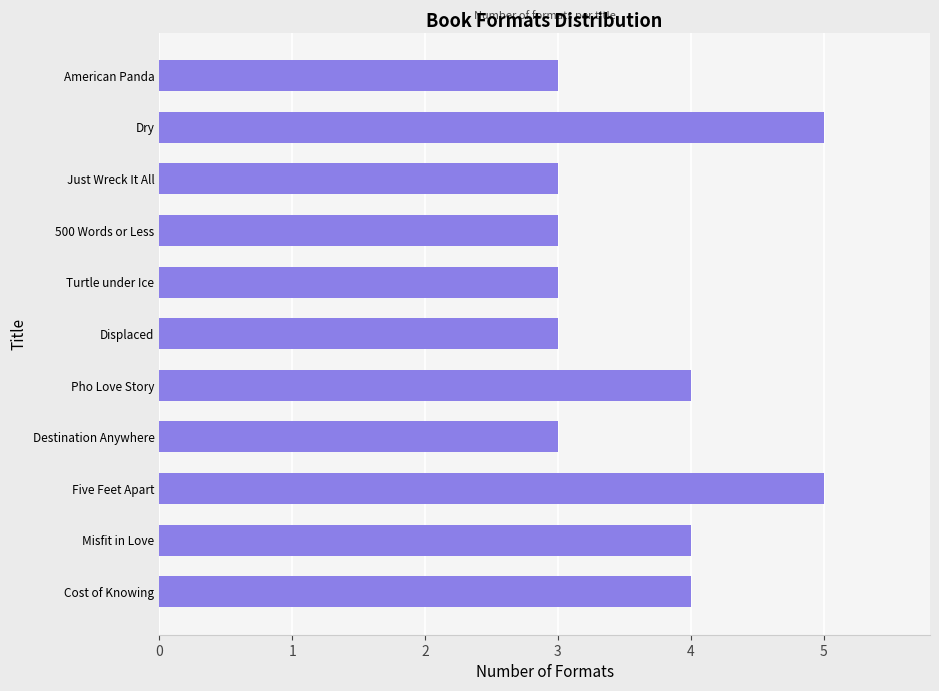

What is the greatest value displayed?

5